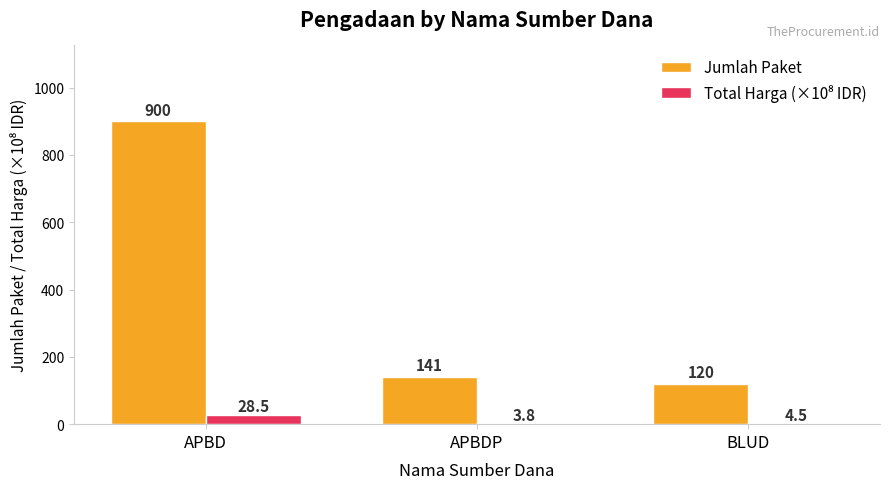

What is the difference between the highest and lowest values at BLUD?

115.5